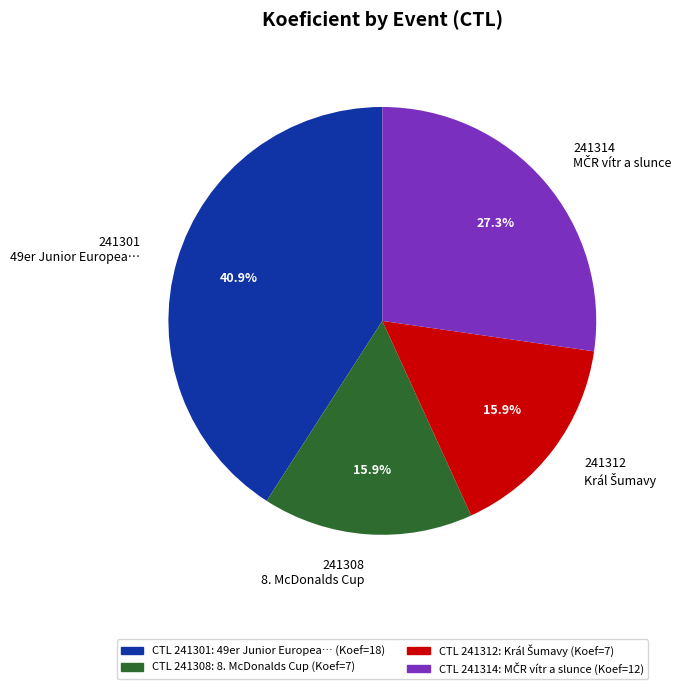

What percentage is NOT represented by 241314?

72.7%